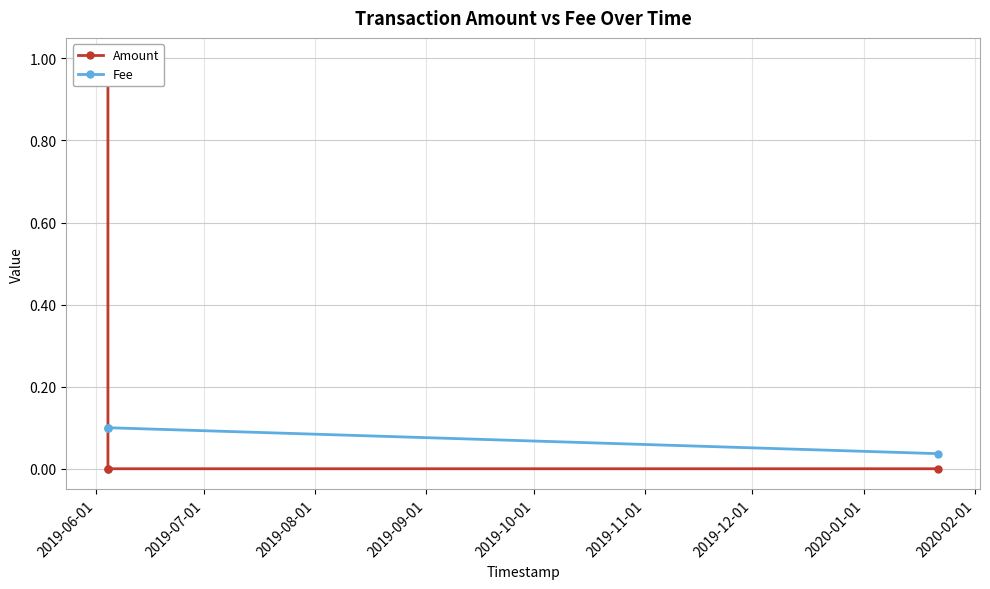

Which series ends up on top after the final intersection of Fee and Amount?

Fee